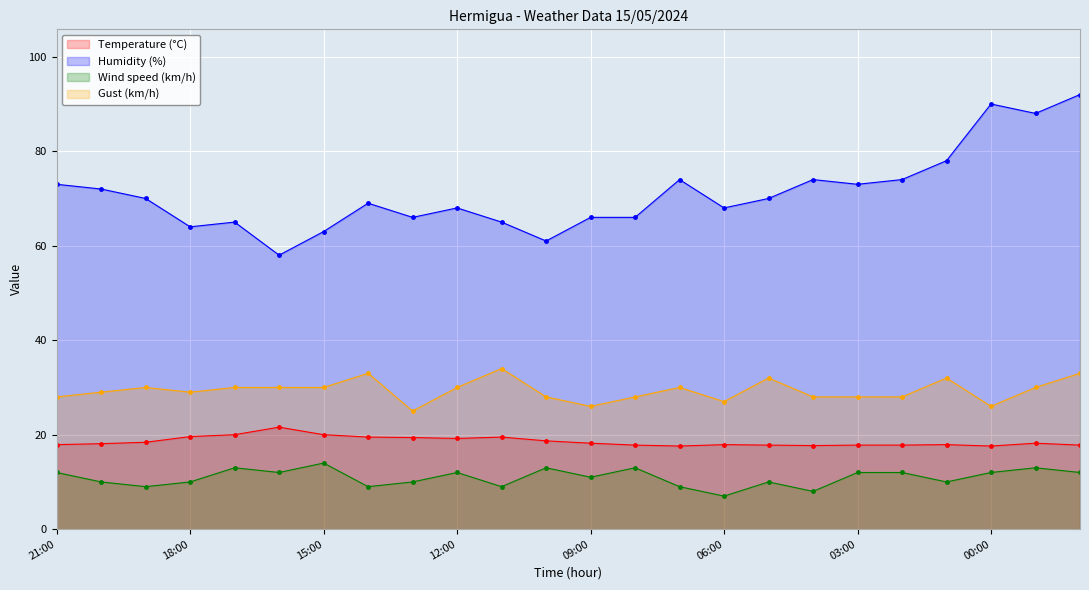

What is the total value across all series at 15:00?

127.0